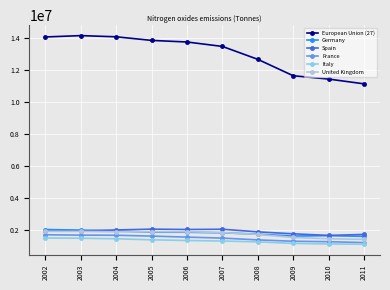

What is the difference between the France values at 2008 and 2006?

175469